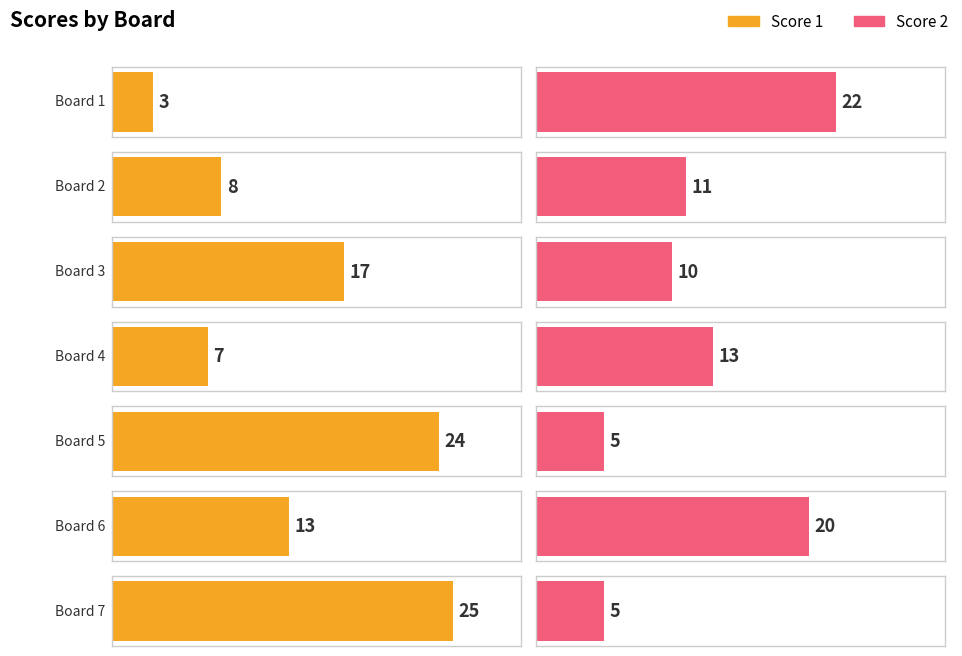

What are all the series names shown in the legend?

Score 1, Score 2